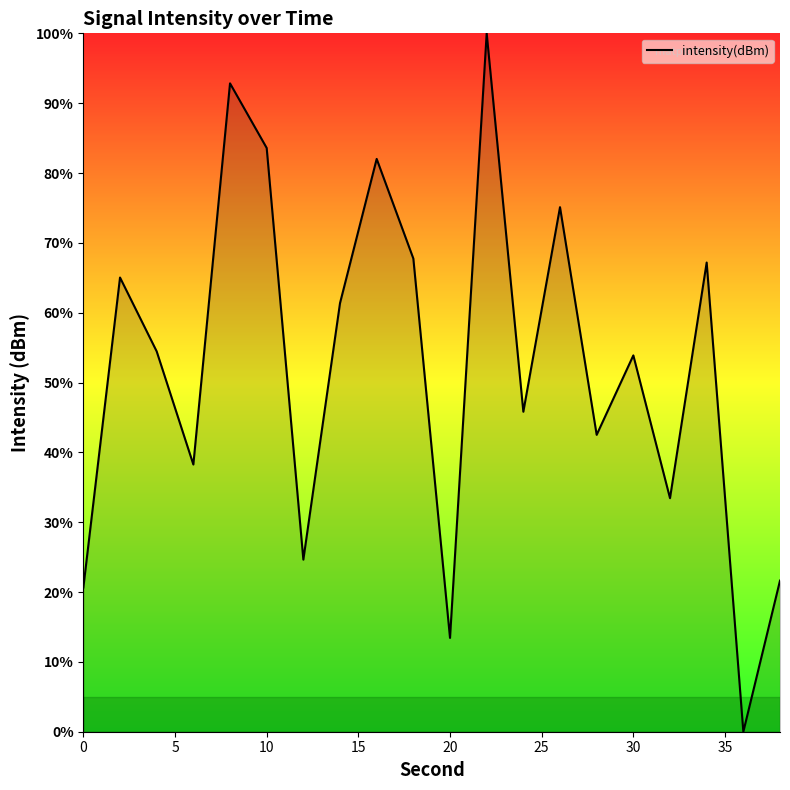

What is the greatest value displayed?

100.0